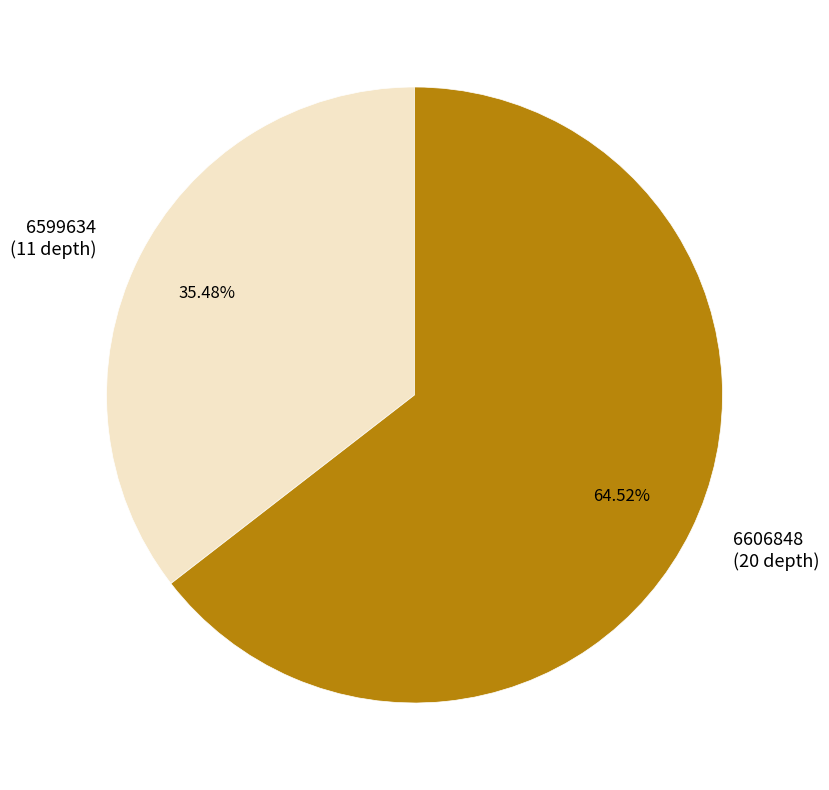

What percentage is NOT represented by 6599634?

64.5%